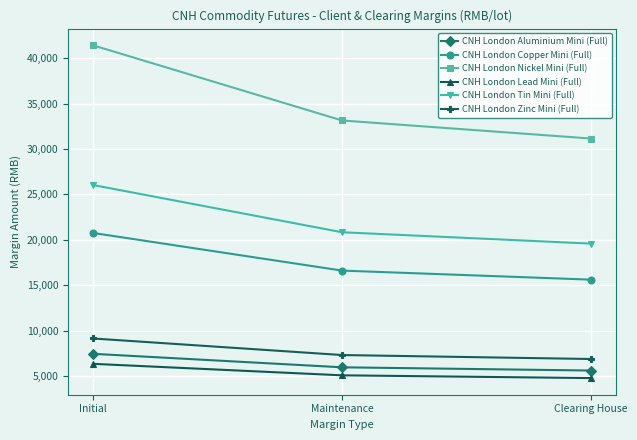

What is the maximum value shown in the chart?

41416